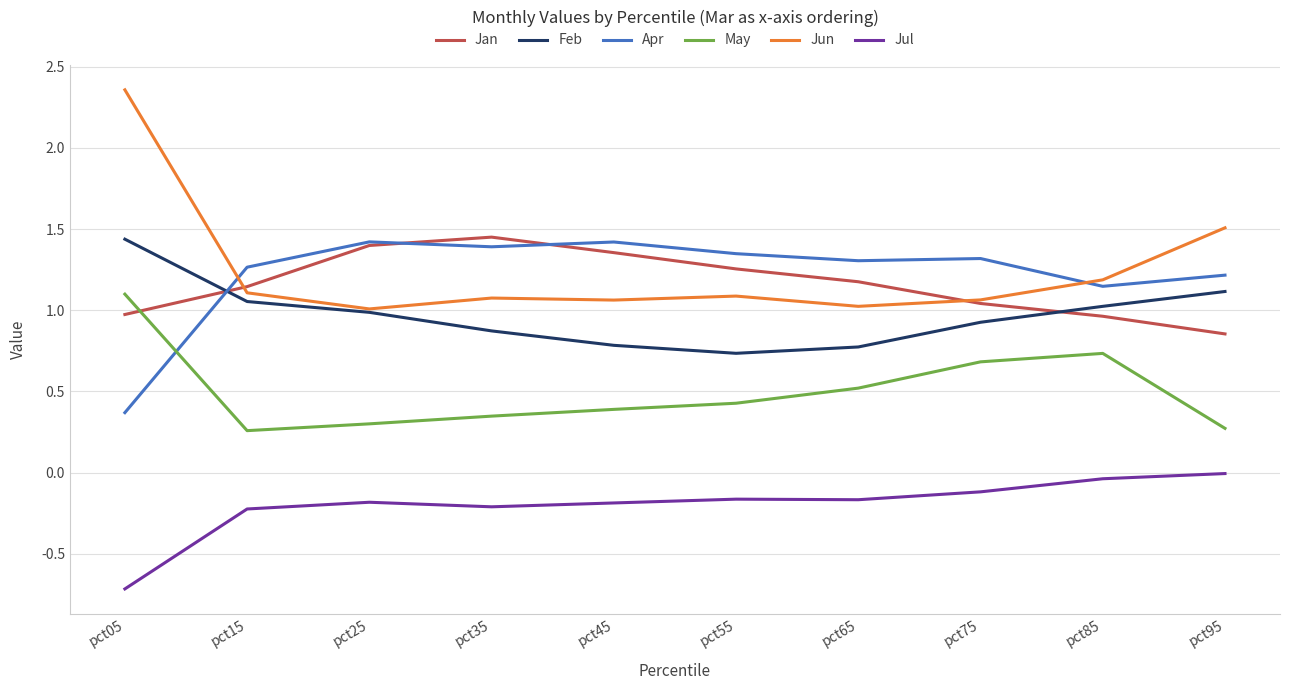

What is the sum of all May values?

5.0